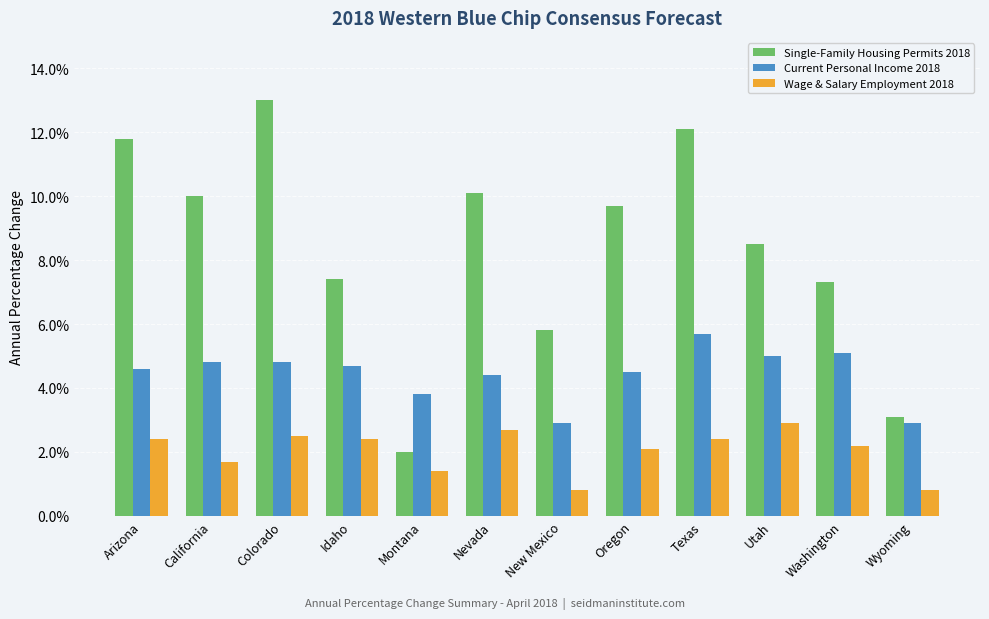

What is the label of the 2nd bar from the left?

California